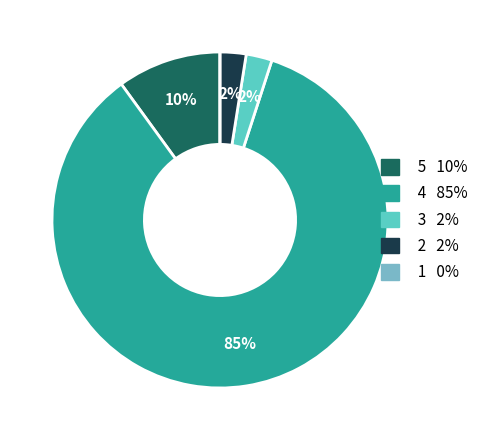

Is there any slice that represents more than half of the pie?

Yes